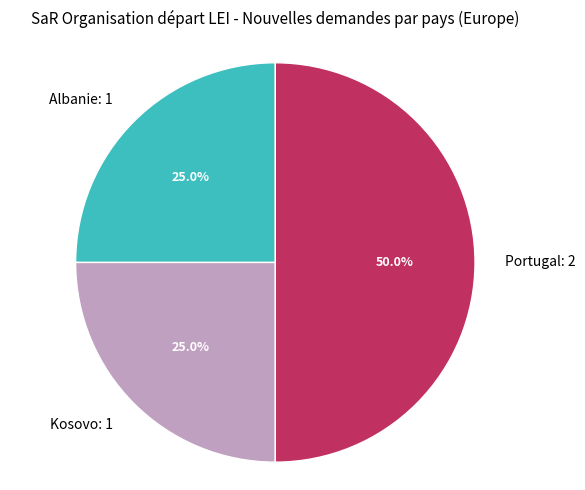

To the nearest percent, what is the difference between the largest and smallest slice percentages?

25%